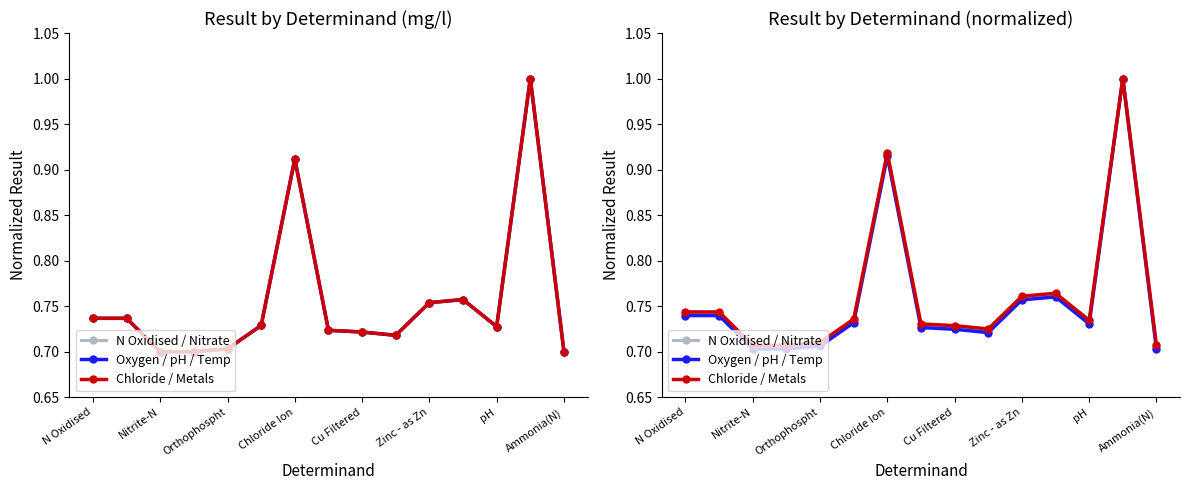

Read the Oxygen / pH / Temp value at 13.

1.0